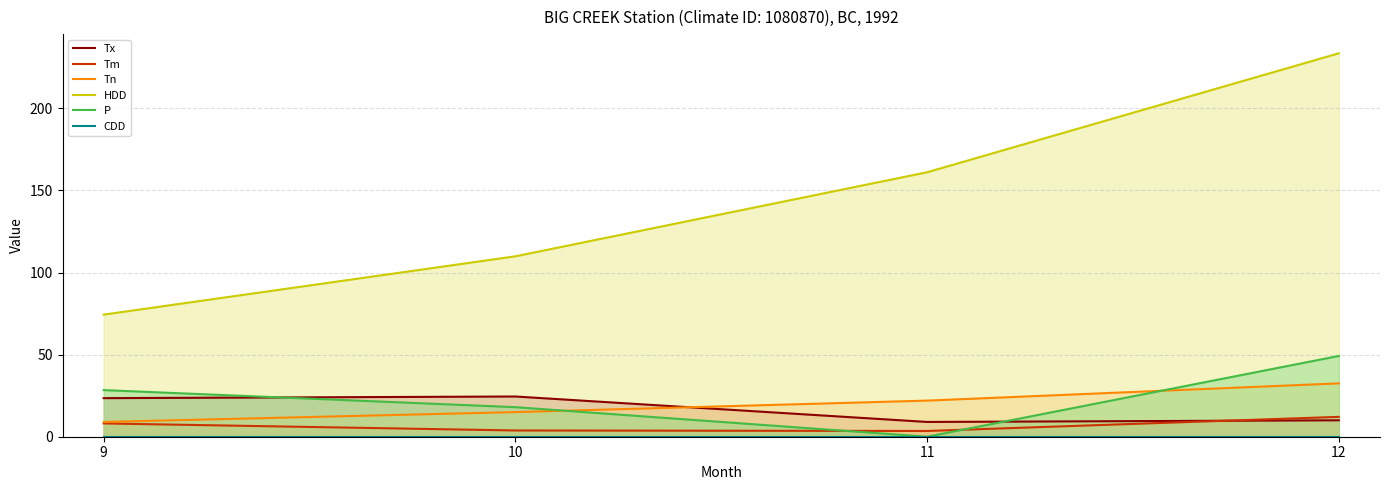

Which series ends up on top after the final intersection of Tx and Tm?

Tm